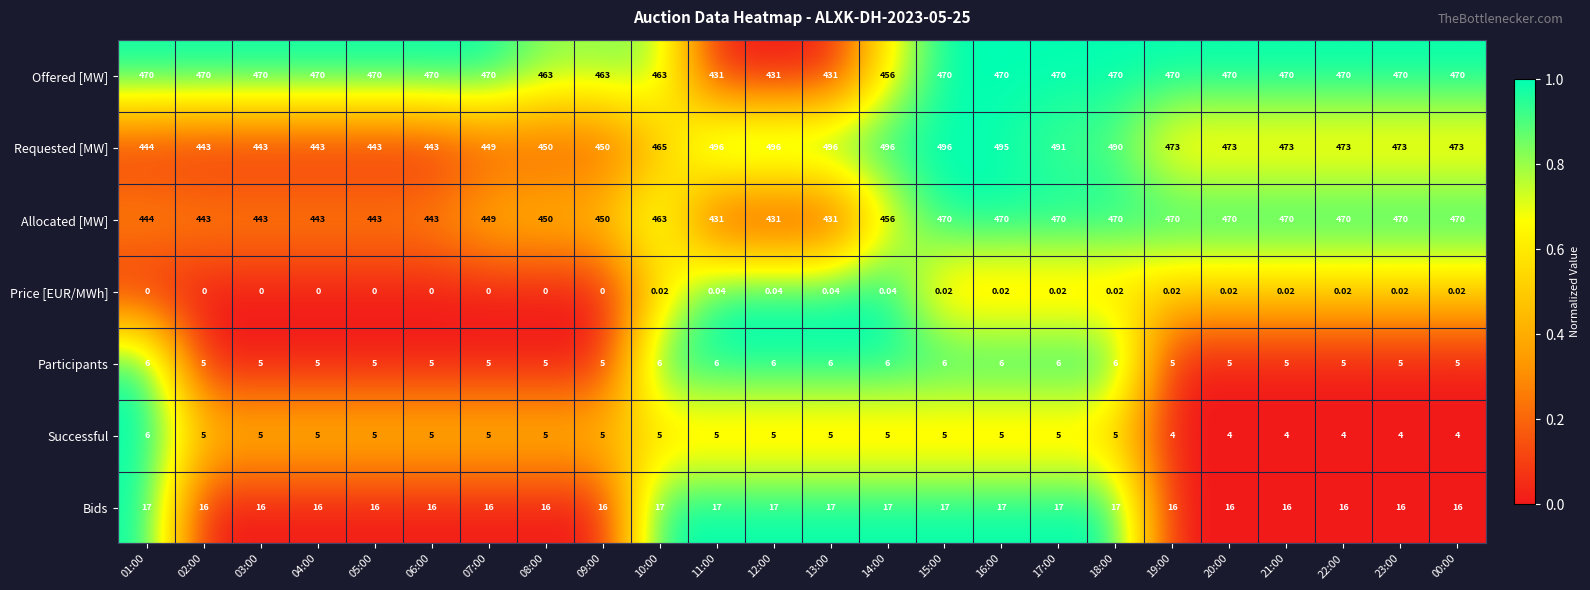

What is the greatest value displayed?

496.0